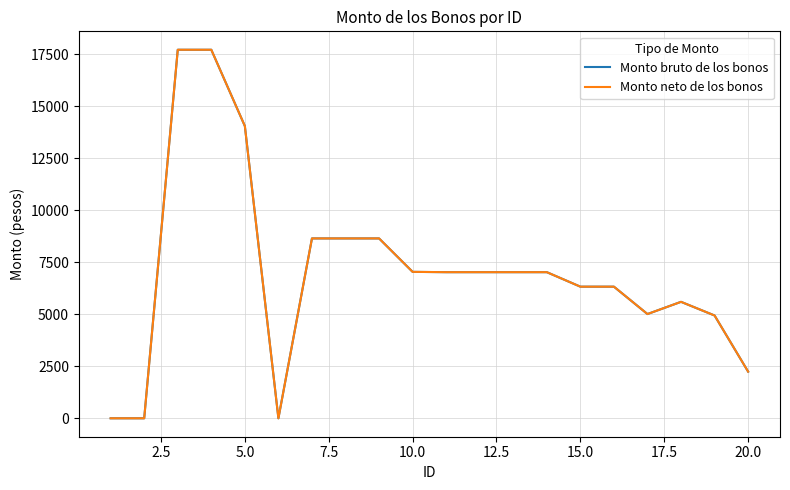

Is this an area chart (filled region under the line)?

No